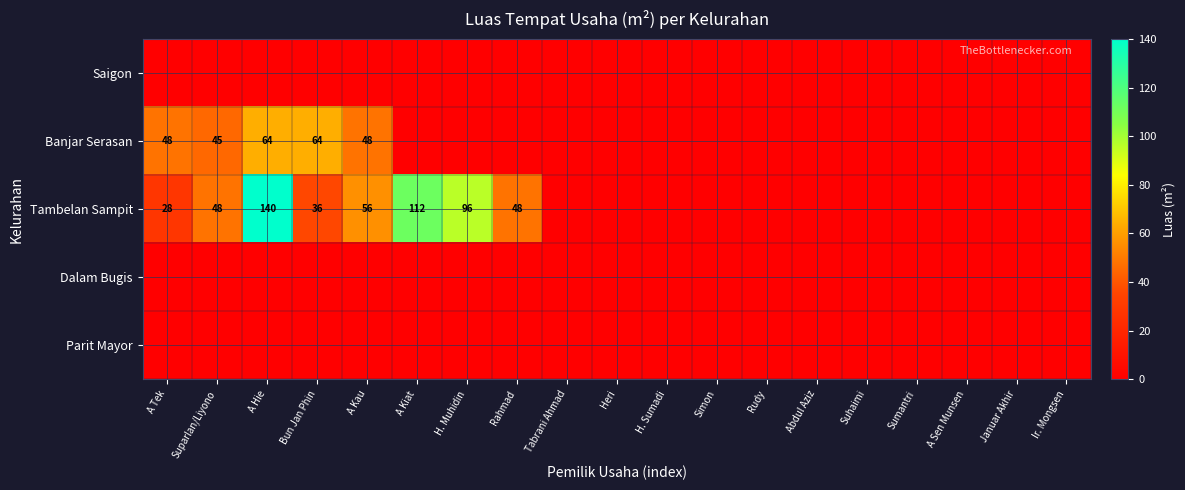

The value of Banjar Serasan at A Tek is 48. True or false?

True